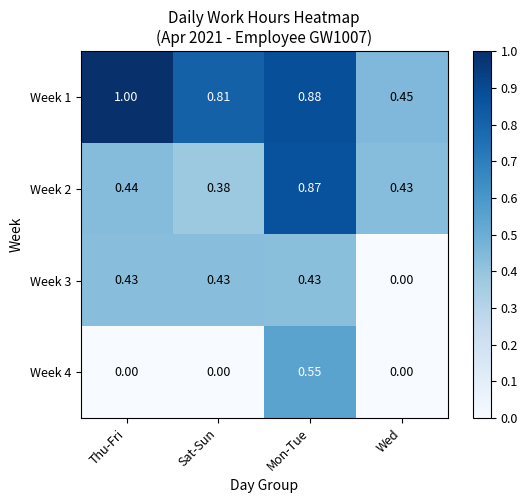

At which label is Week 2 closest to 0?

Sat-Sun